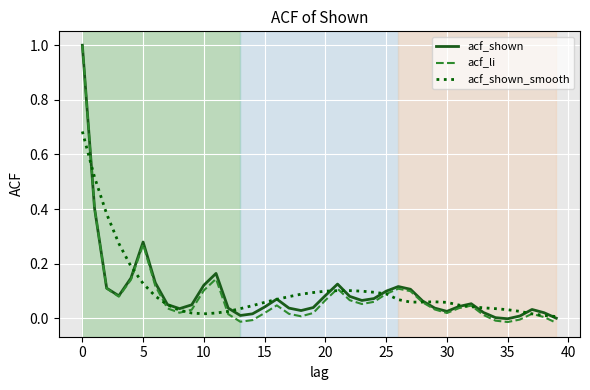

Which series has the widest spread of values?

acf_li